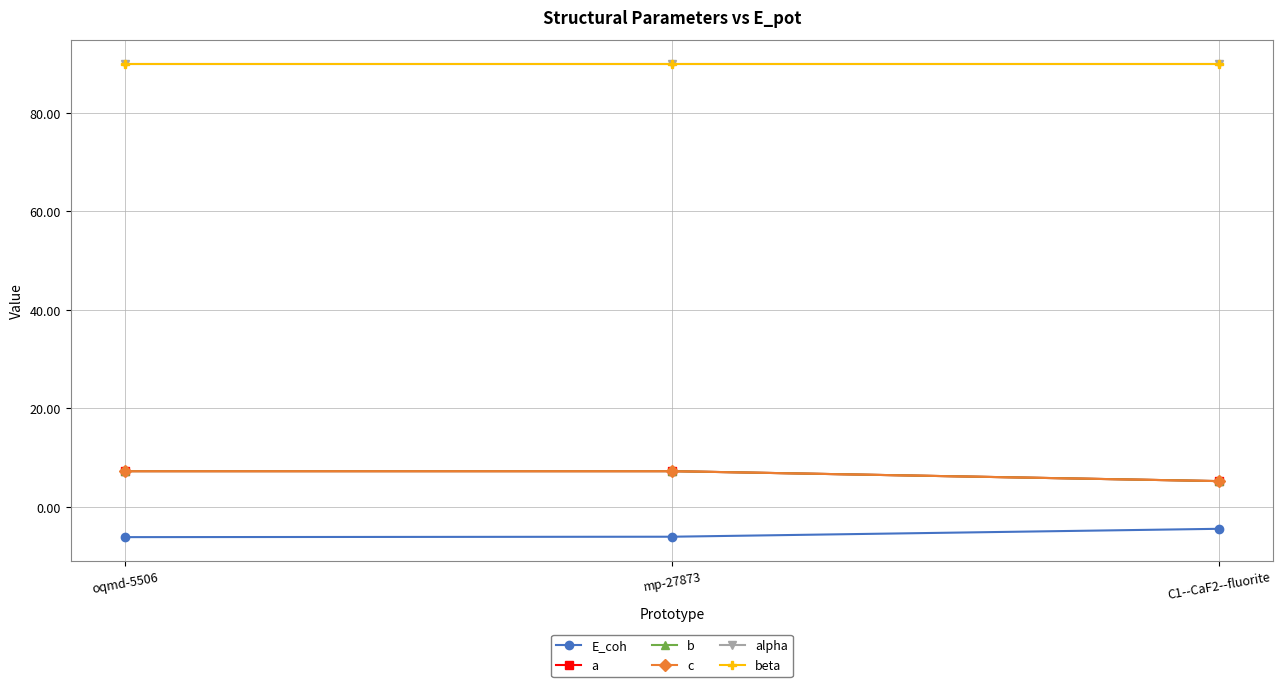

Rank the series at oqmd-5506 from lowest to highest value.

E_coh, a, b, c, alpha, beta